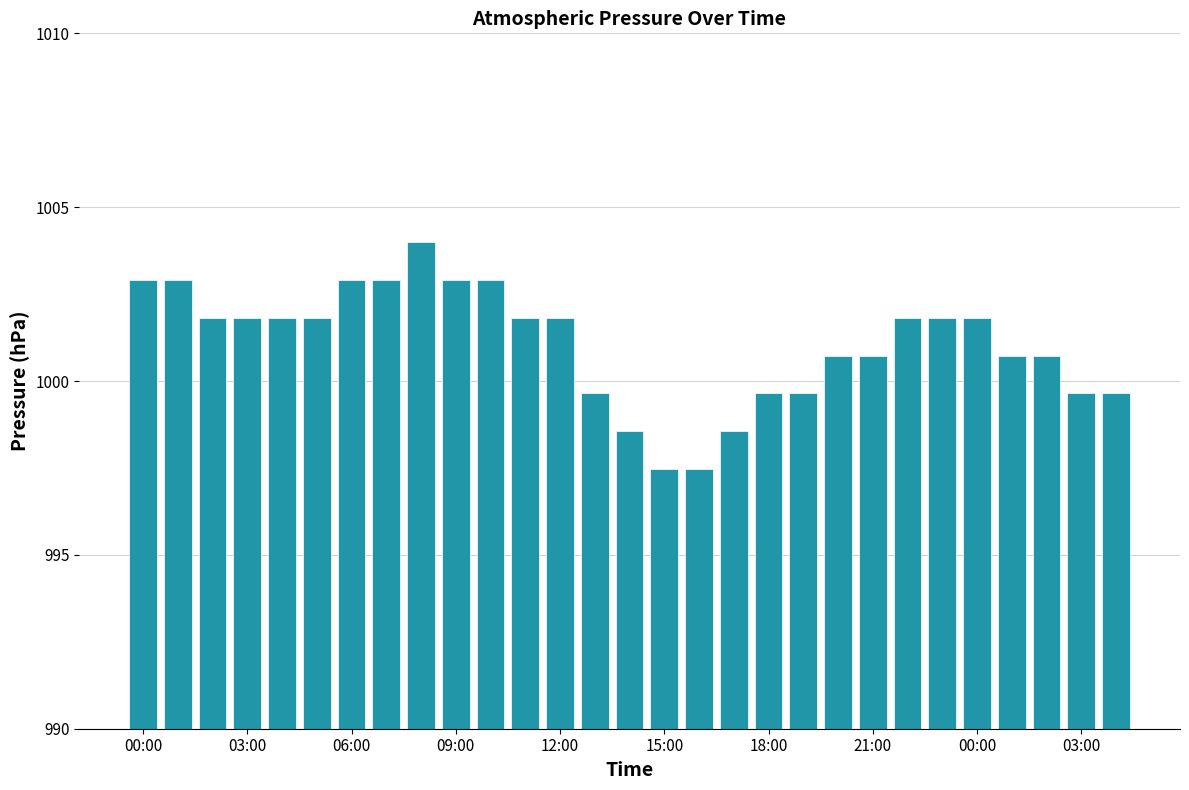

How many bars are there in total?

29